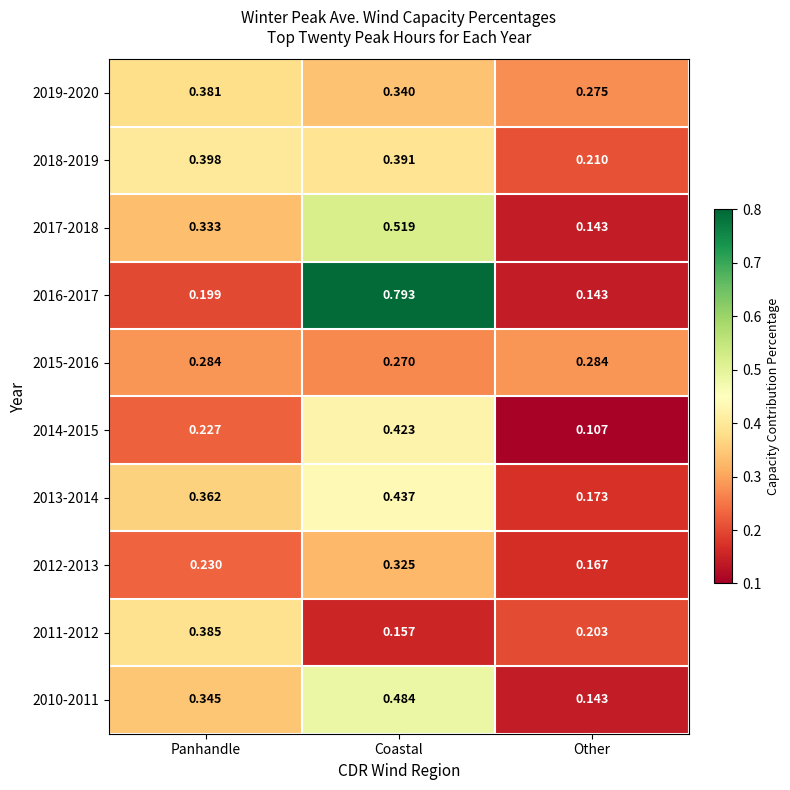

List the labels in order of 2011-2012 value, smallest first.

Coastal, Other, Panhandle